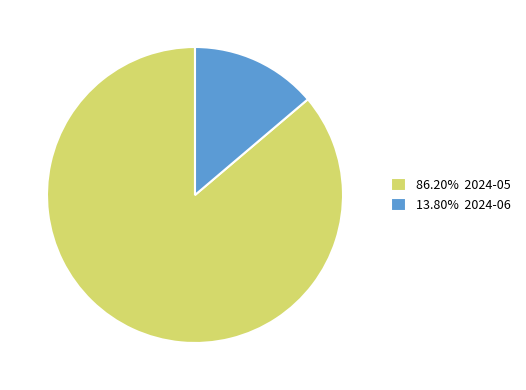

Is 86.20% 2024-05 the majority of the pie?

Yes